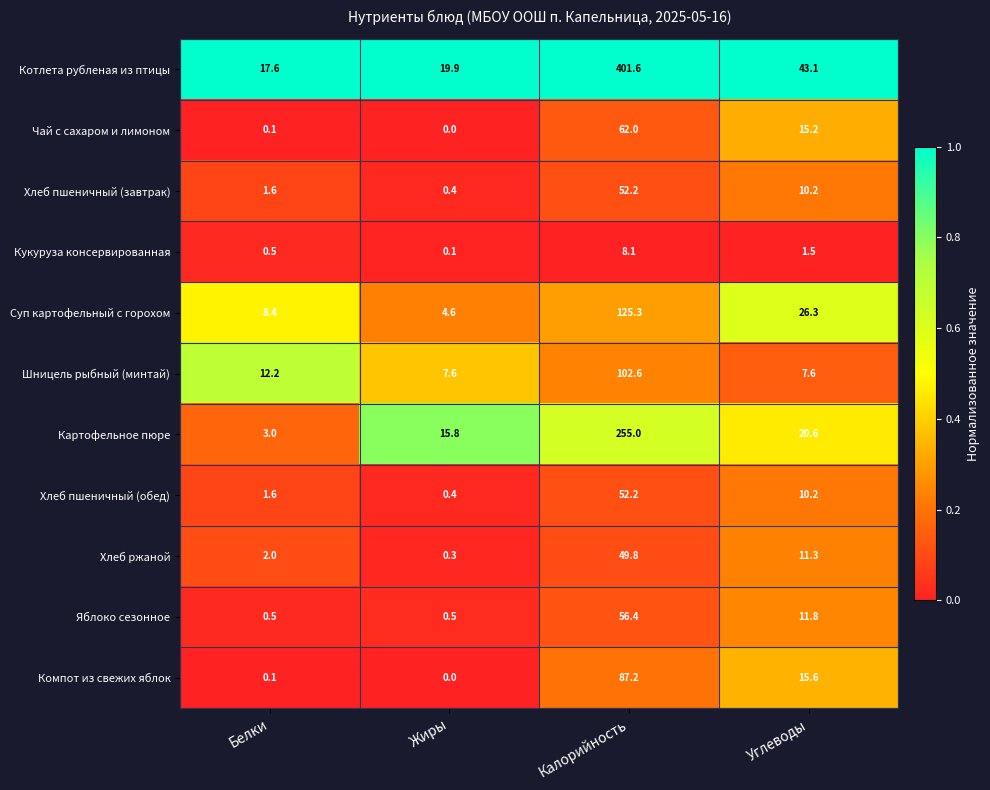

How many distinct data groups are displayed?

11